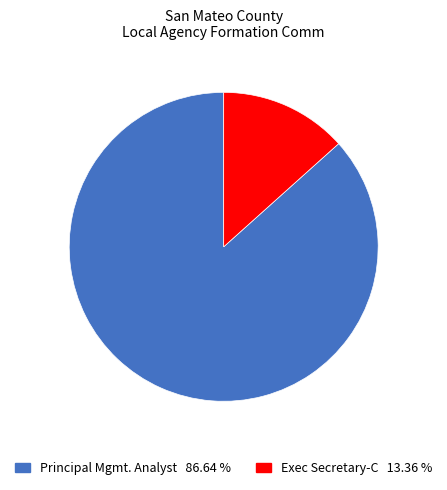

Which slice is the smallest?

Exec Secretary-C